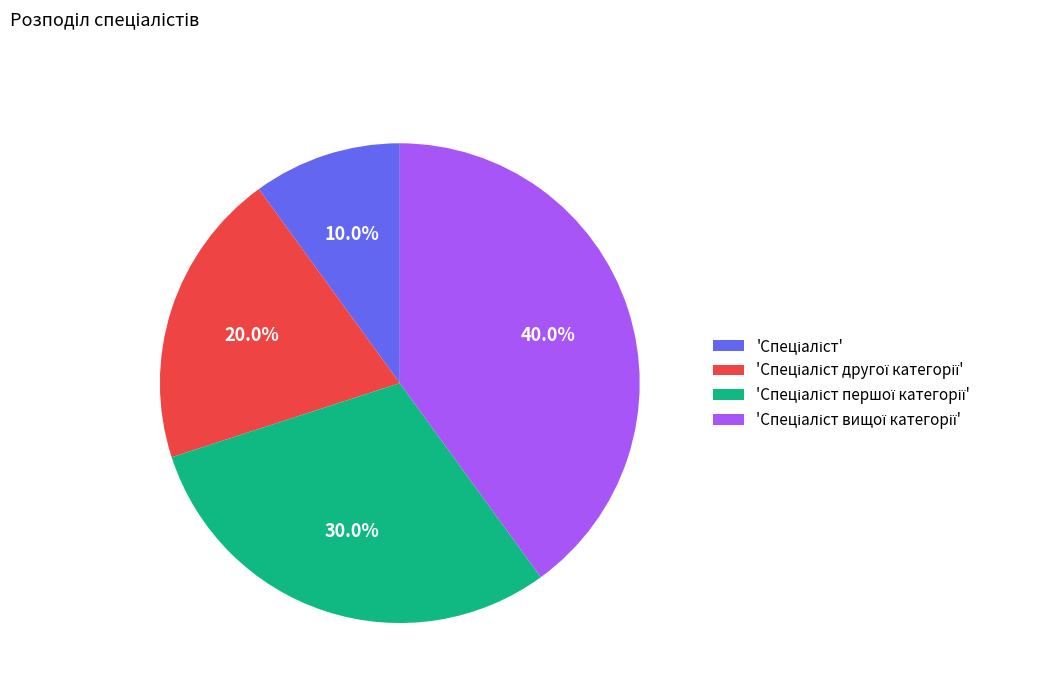

Is there a majority slice in this chart?

No